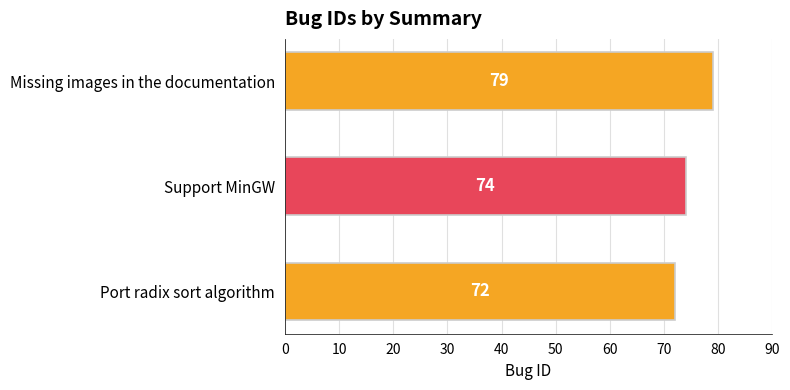

What is the ratio of the value at Missing images in the documentation to the value at Port radix sort algorithm?

1.1